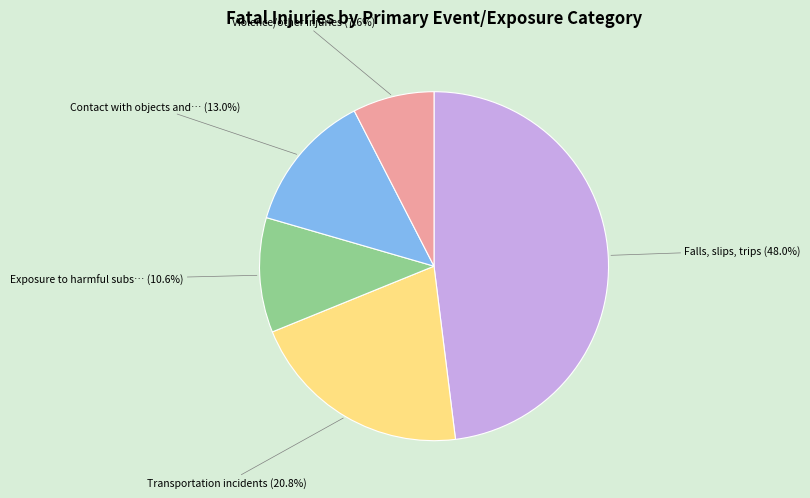

Is there a majority slice in this chart?

No